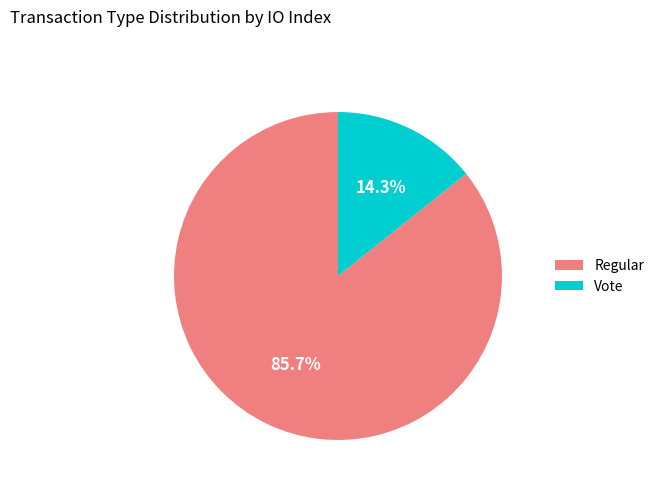

To the nearest percent, what is the combined percentage of Regular and Vote?

100%